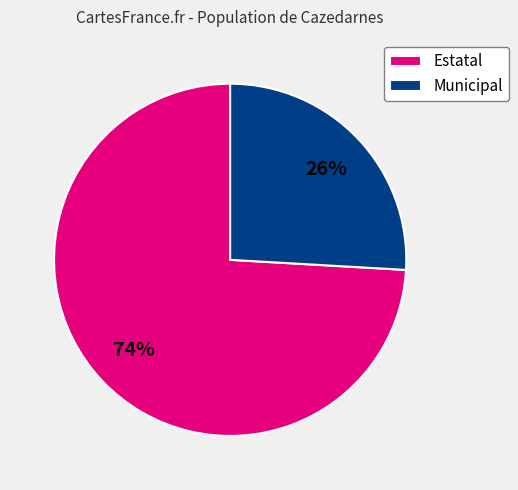

Rank the categories by value from highest to lowest.

Estatal, Municipal